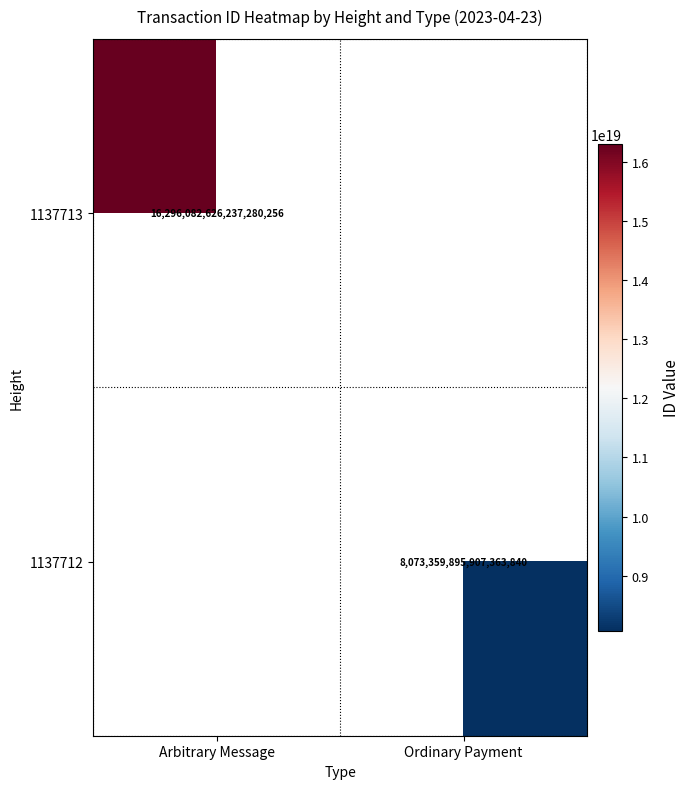

Is the value of 1137713 at Arbitrary Message greater than the value of 1137712 at Ordinary Payment?

Yes